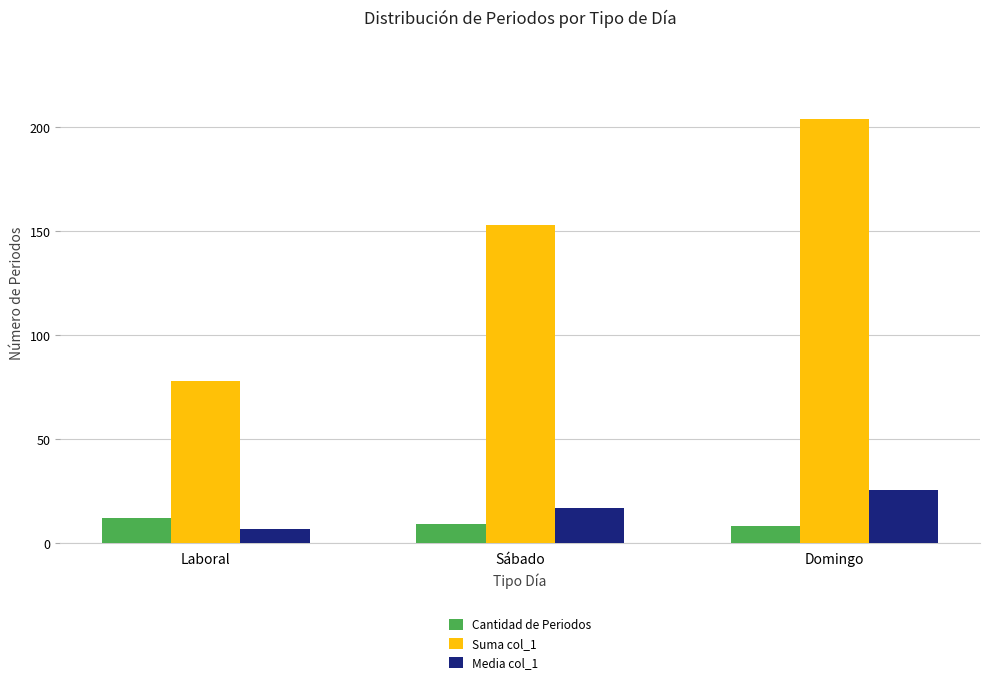

How many data points in Suma col_1 are less than 153?

1